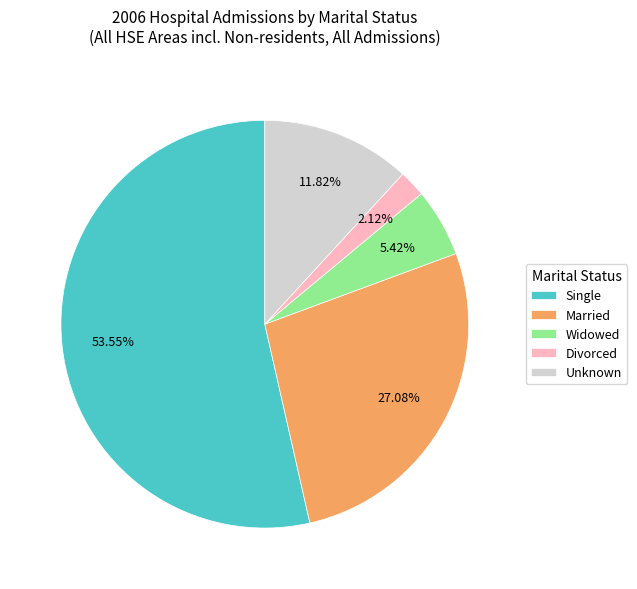

Rank the categories by value from lowest to highest.

Divorced, Widowed, Unknown, Married, Single